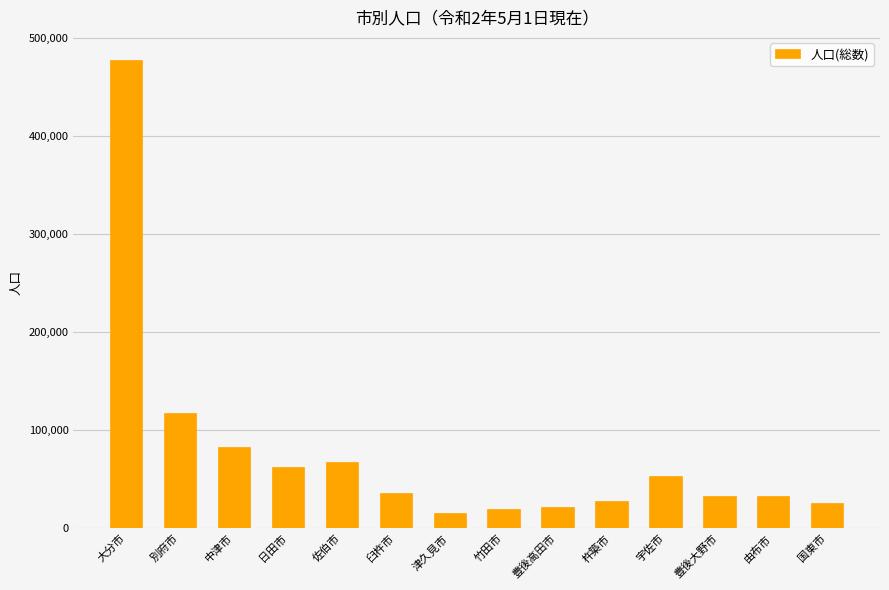

Between 大分市 and 日田市, which is larger?

大分市